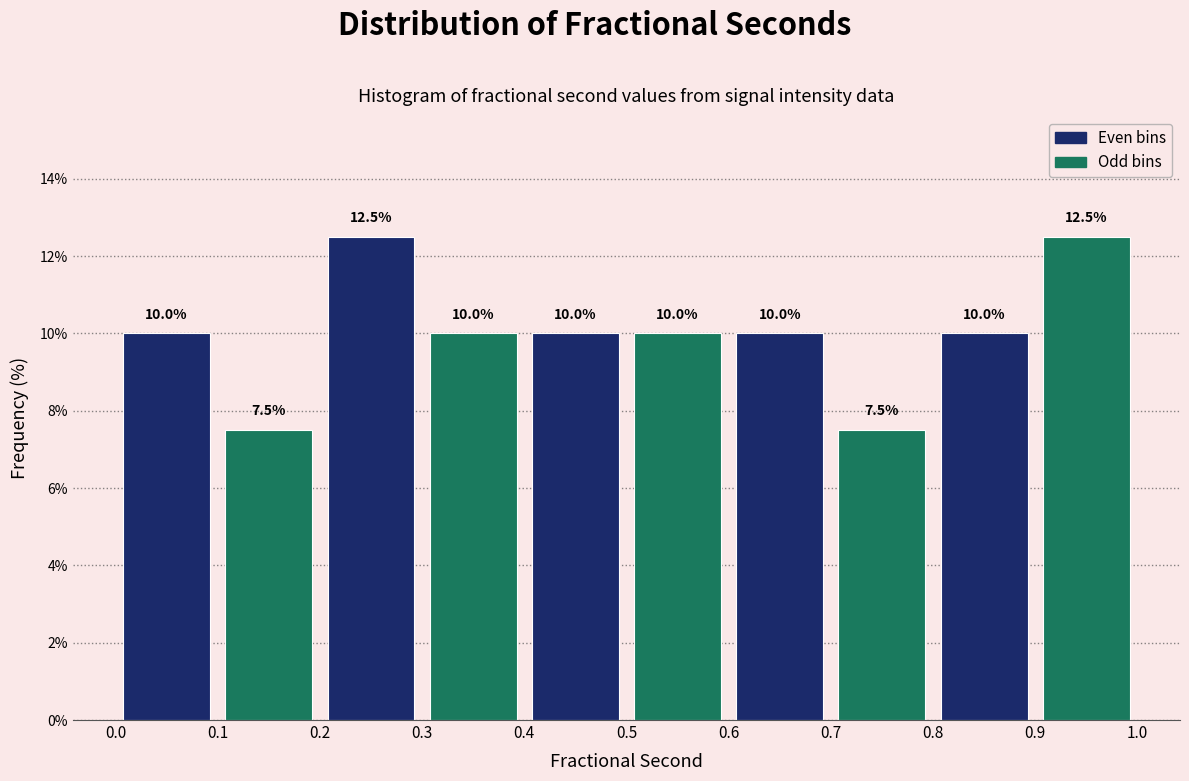

What is the height of the bar covering 0.6 to 0.7 on the x-axis?

10.0